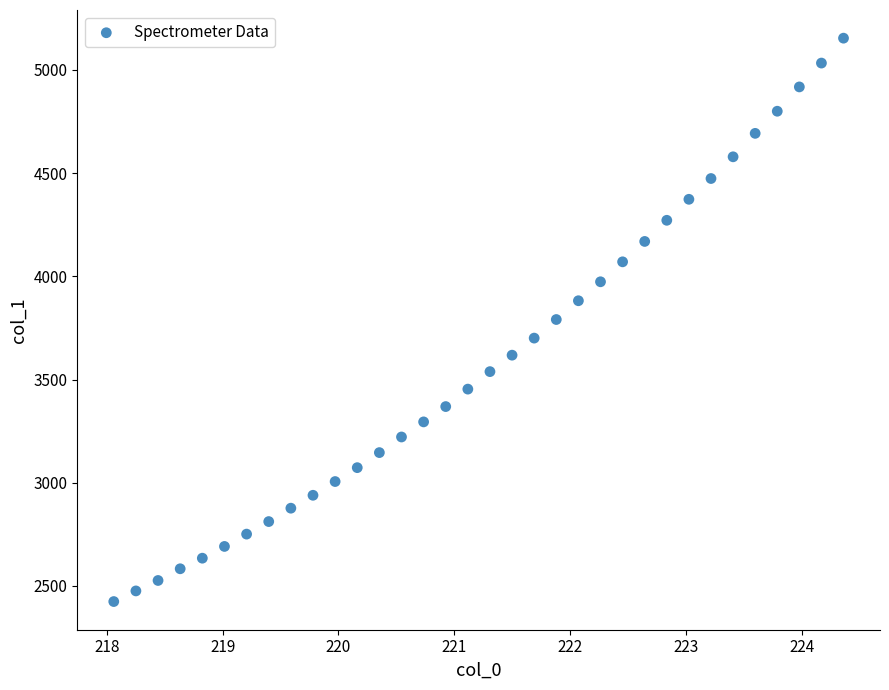

What is the range of X values (max minus min)?

6.3